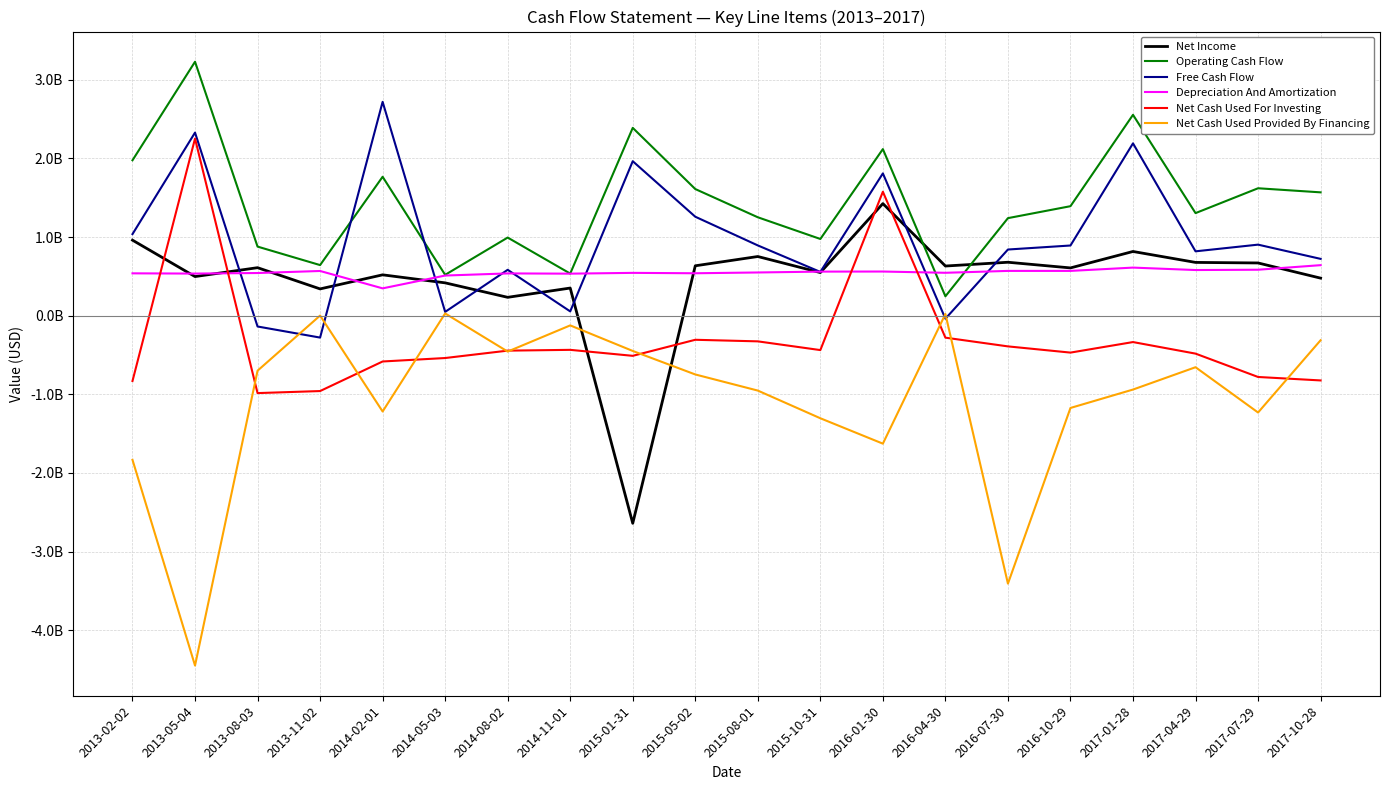

What are all the series names shown in the legend?

Net Income, Operating Cash Flow, Free Cash Flow, Depreciation And Amortization, Net Cash Used For Investing, Net Cash Used Provided By Financing